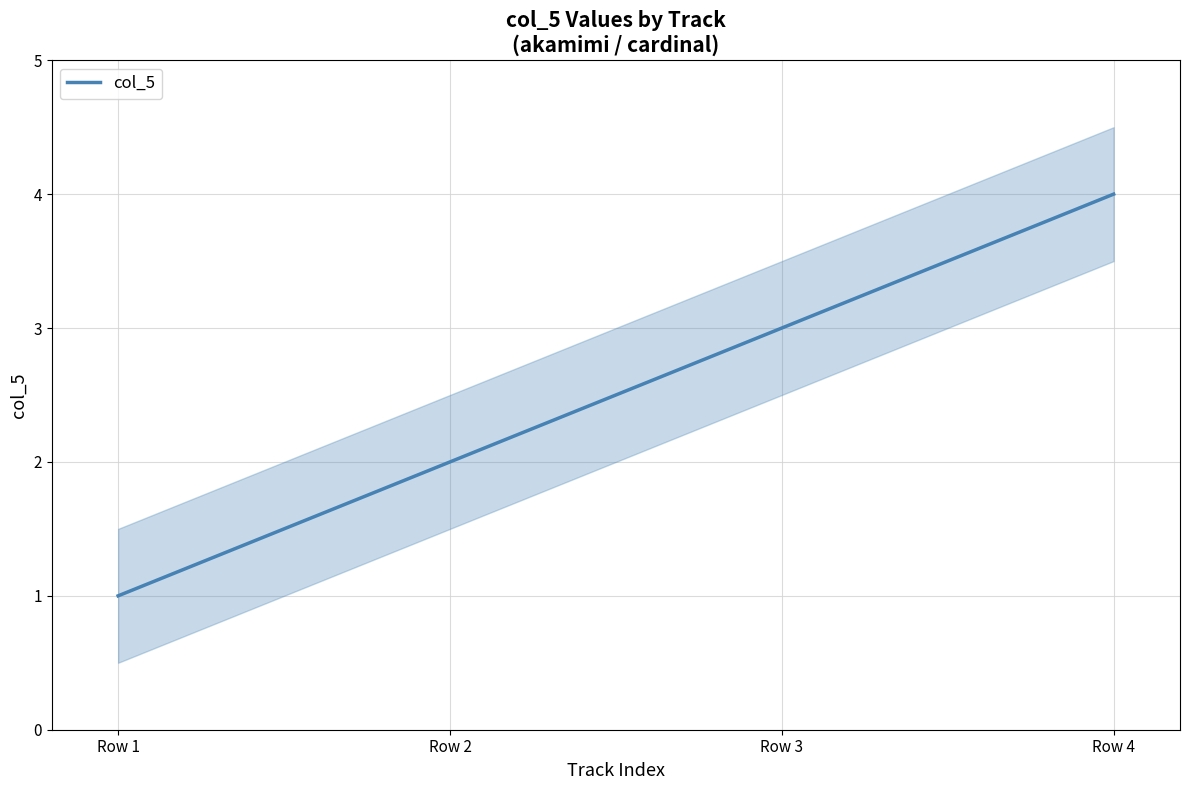

Does the chart have visible grid lines?

Yes